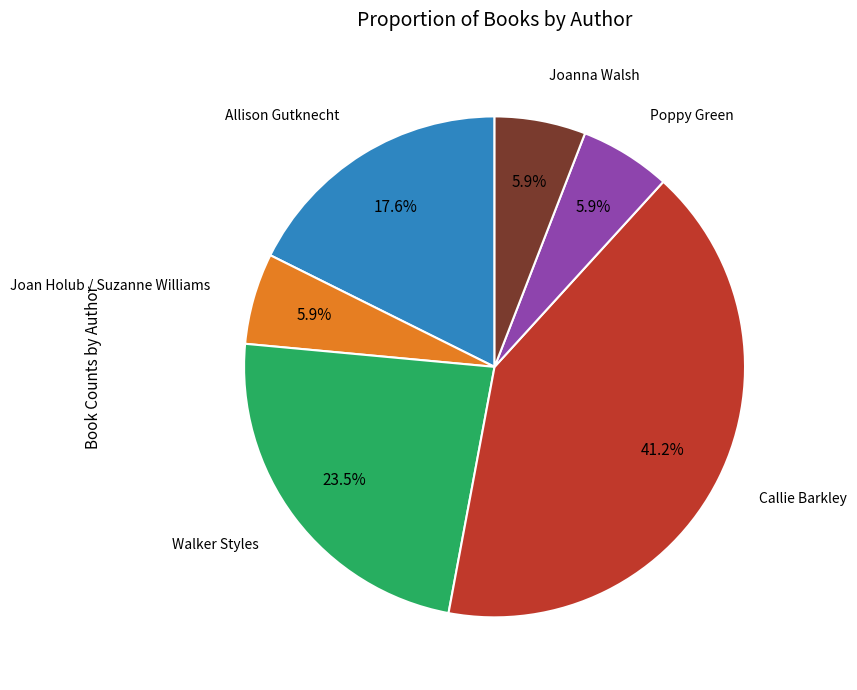

What is the largest slice in the pie chart?

Callie Barkley